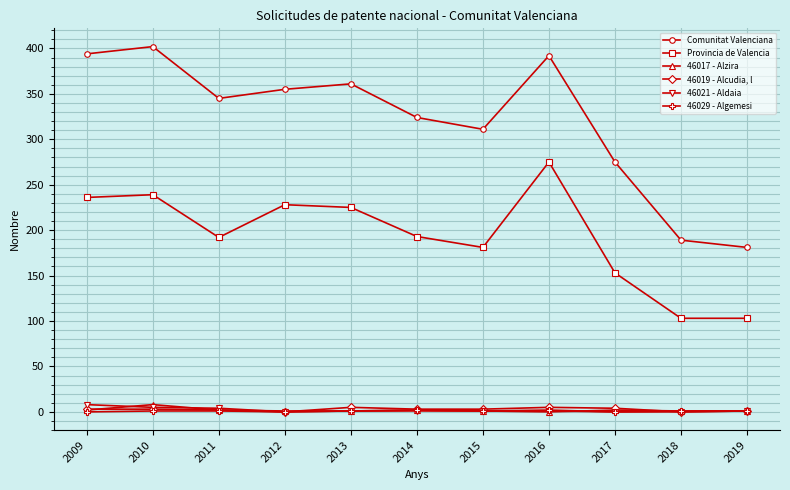

How many lines are shown in the chart?

6